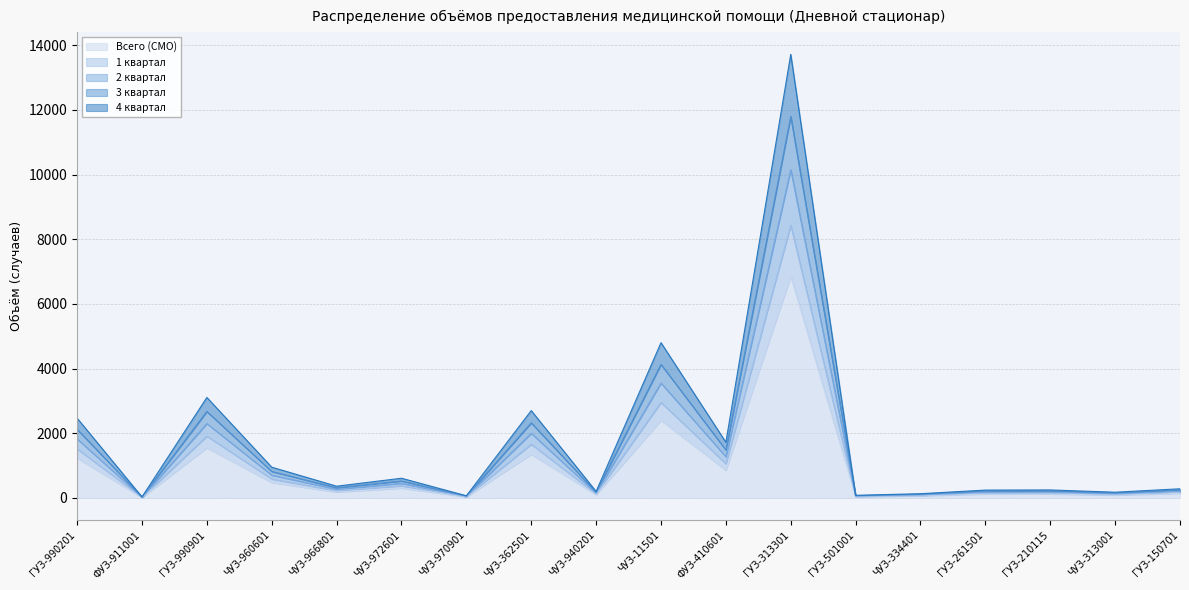

At how many categories does at least one series exceed 5422?

1